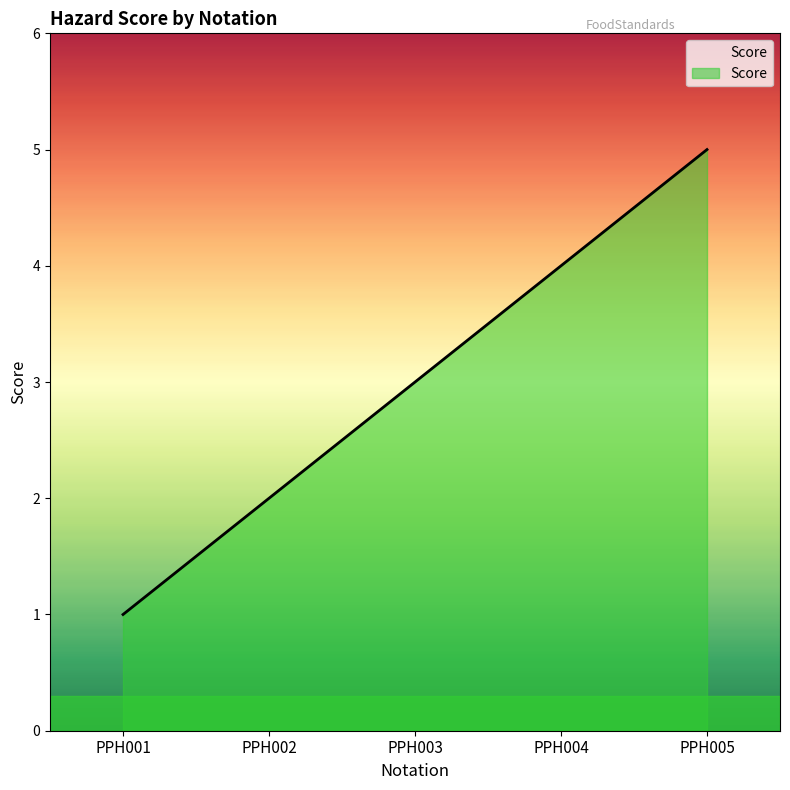

At which category does the chart reach its minimum across all series?

PPH001